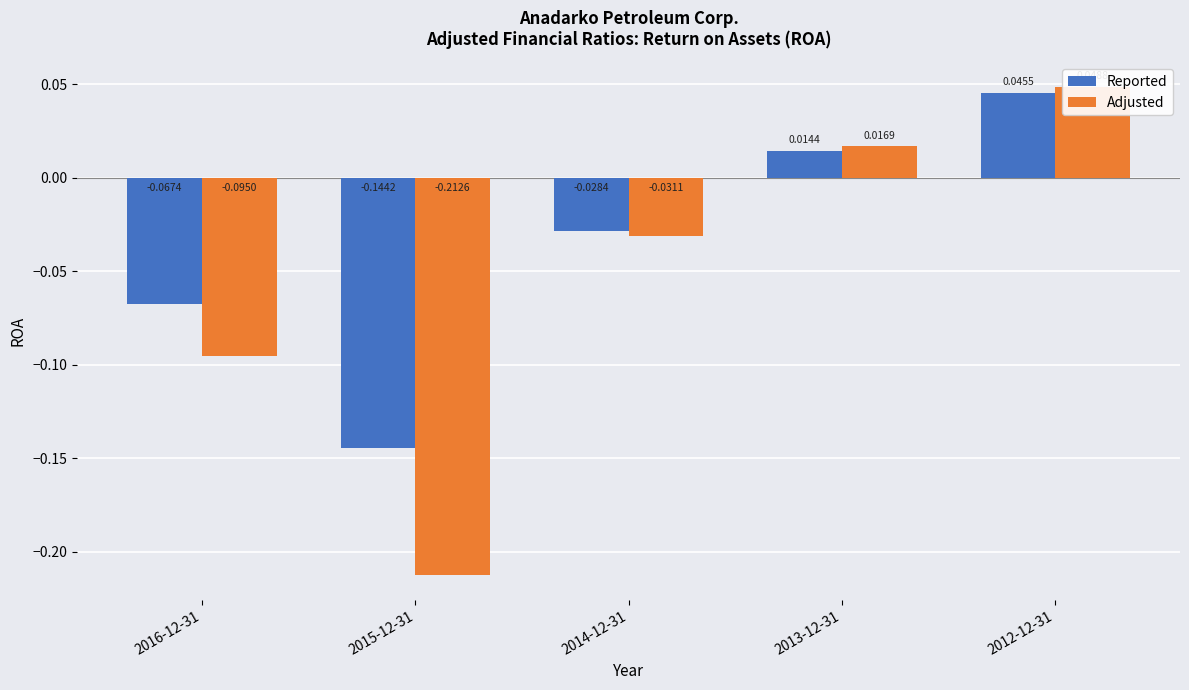

What is the difference between the second highest and second lowest values in the Reported series?

0.1